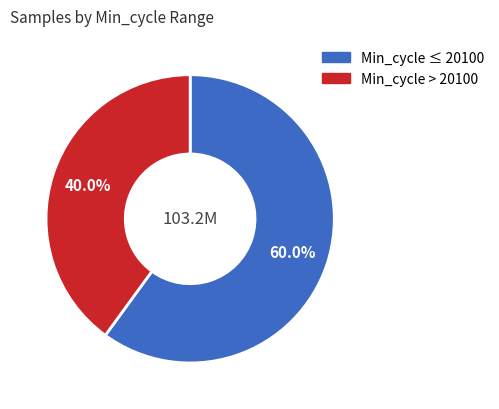

How many slices are in this pie chart?

2